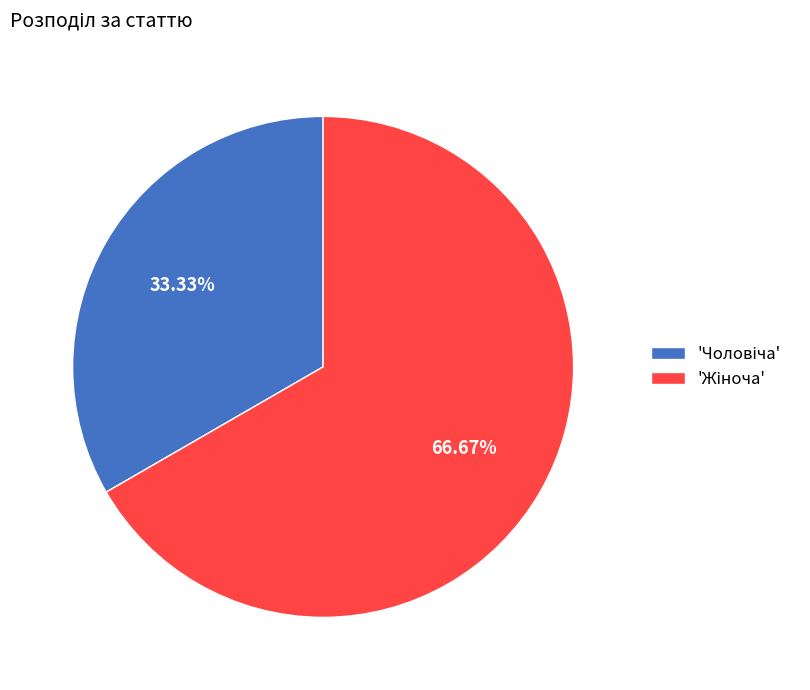

To the nearest percent, what is the average slice percentage?

50%